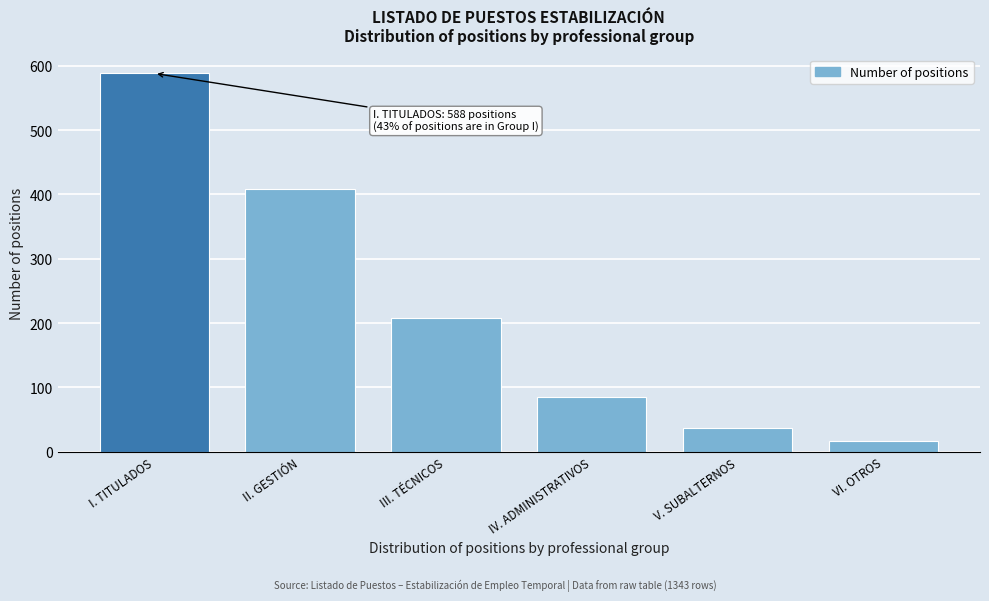

Reading right to left, what are all the values shown in this chart?

17	37	85	208	408	588